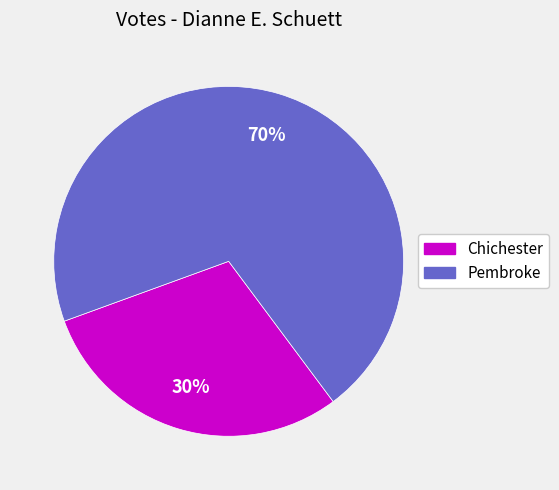

To the nearest percent, what is the combined percentage of Pembroke and Chichester?

100%